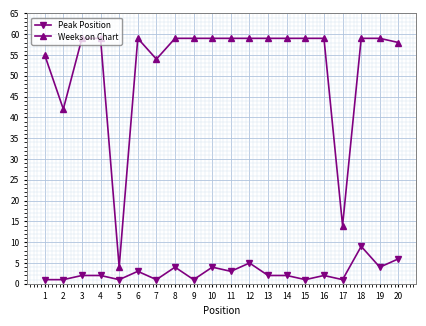

What is the value of the Peak Position point at the 17th from the left?

1